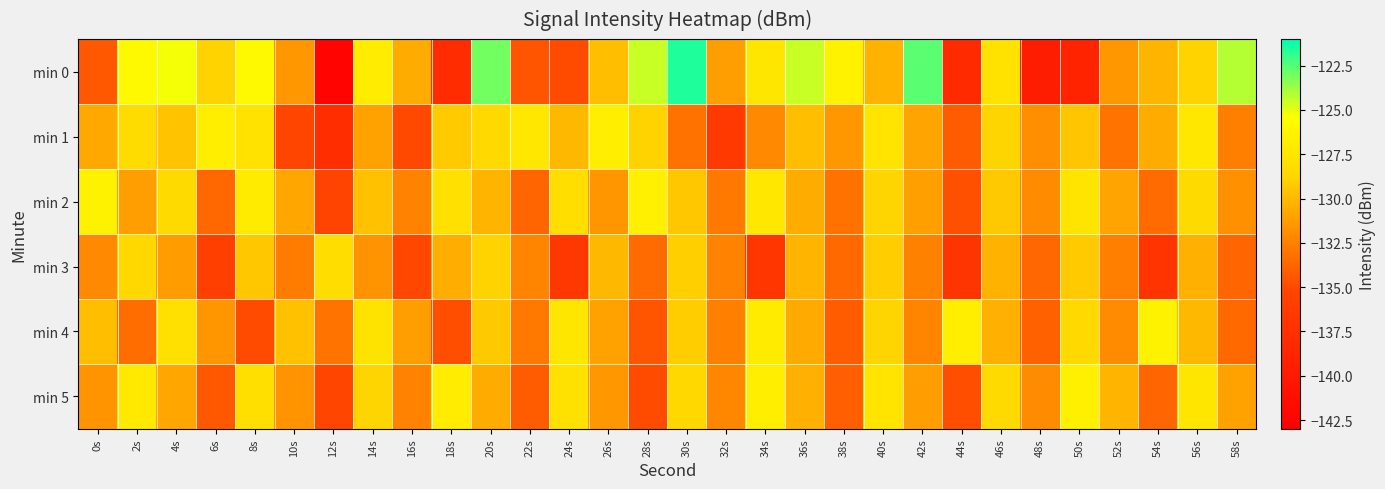

Which has a higher value, 22s or 28s?

28s